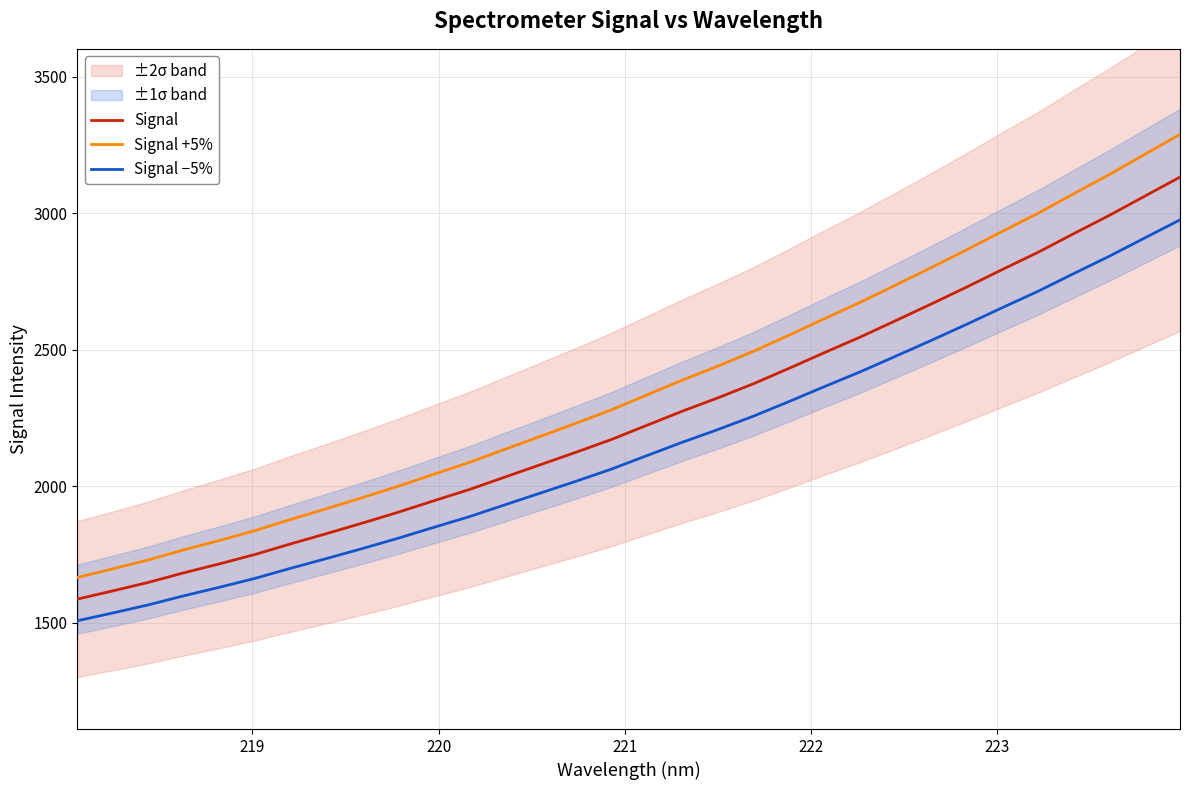

What is the highest value of the Signal −5% series?

2975.5